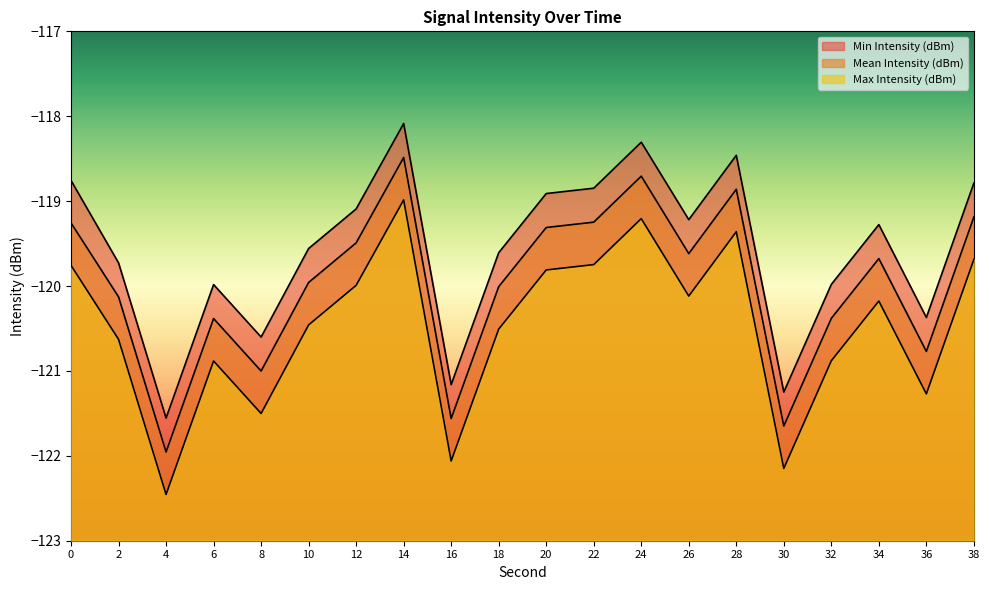

Where is the first local maximum for Min Intensity (dBm)?

6